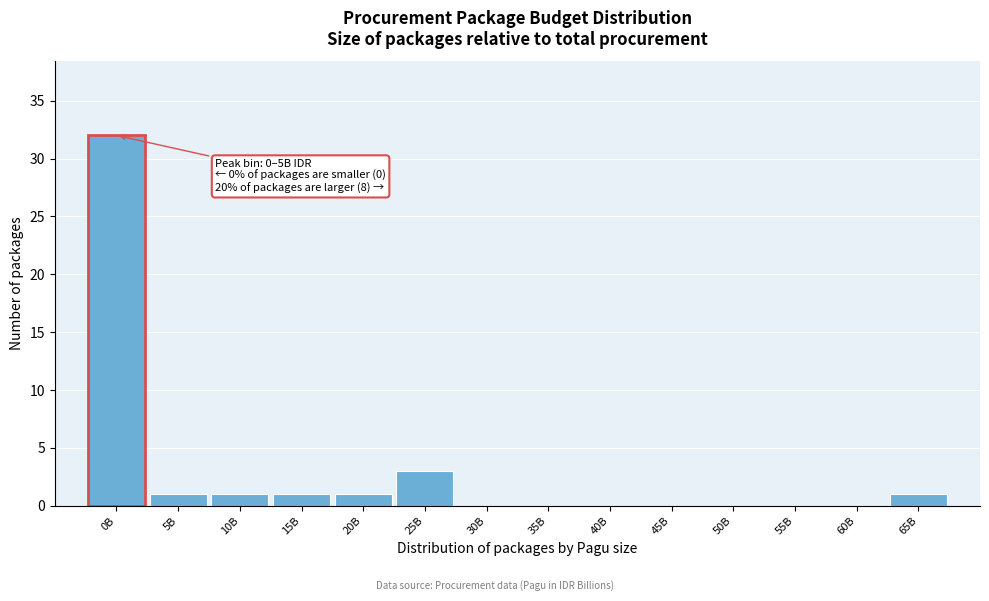

Reading right to left, transcribe all the data shown in this chart.

65B=1	60B=0	55B=0	50B=0	45B=0	40B=0	35B=0	30B=0	25B=3	20B=1	15B=1	10B=1	5B=1